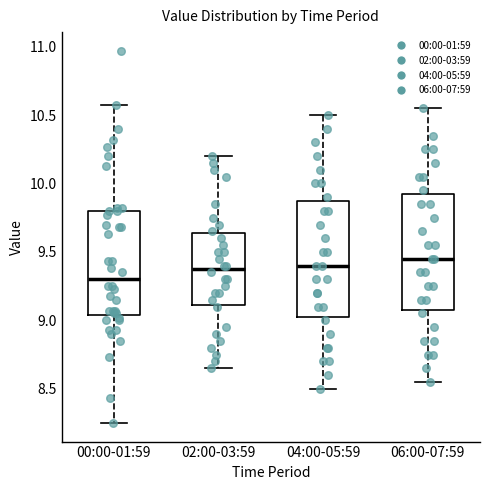

Reading left to right, transcribe this box plot: for each box, give where its median line is, the range the box spans, and where its two whiskers end, as read against the y-axis. The values are not printed on the chart, so give them approximately, as read against the axis.

00:00-01:59: median 9.30, box 9.05 to 9.80, whiskers 8.25 to 10.55
02:00-03:59: median 9.40, box 9.10 to 9.65, whiskers 8.65 to 10.20
04:00-05:59: median 9.40, box 9.05 to 9.90, whiskers 8.50 to 10.50
06:00-07:59: median 9.45, box 9.10 to 9.95, whiskers 8.55 to 10.55